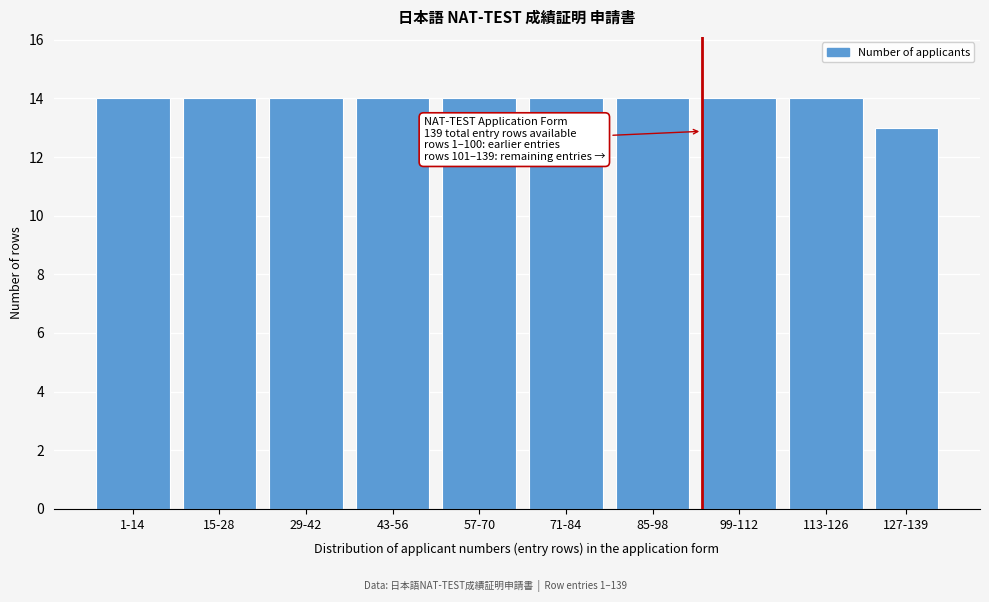

Reading left to right, transcribe all the data shown in this chart.

1-14=14	15-28=14	29-42=14	43-56=14	57-70=14	71-84=14	85-98=14	99-112=14	113-126=14	127-139=13